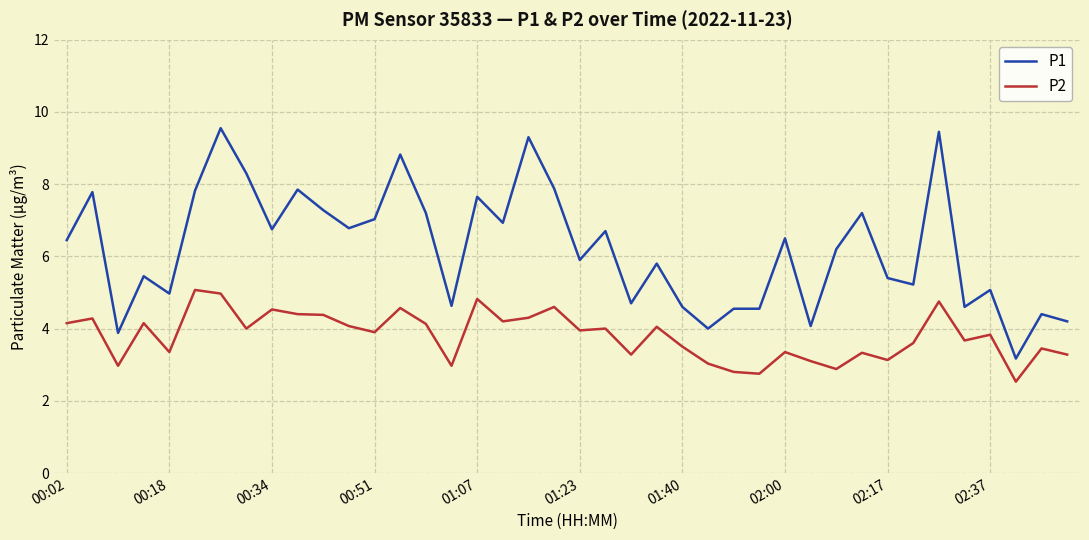

True or false: P1 and P2 cross at least once.

False